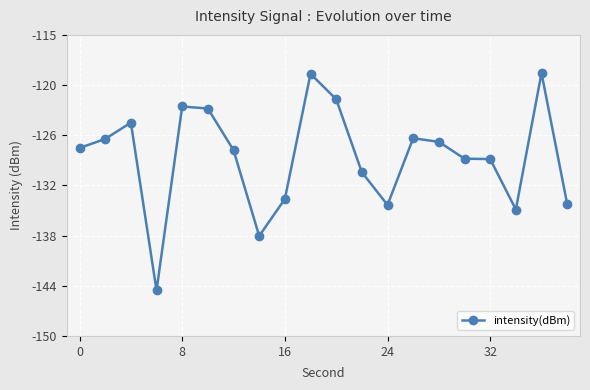

What is the difference between the maximum and minimum values?

25.3